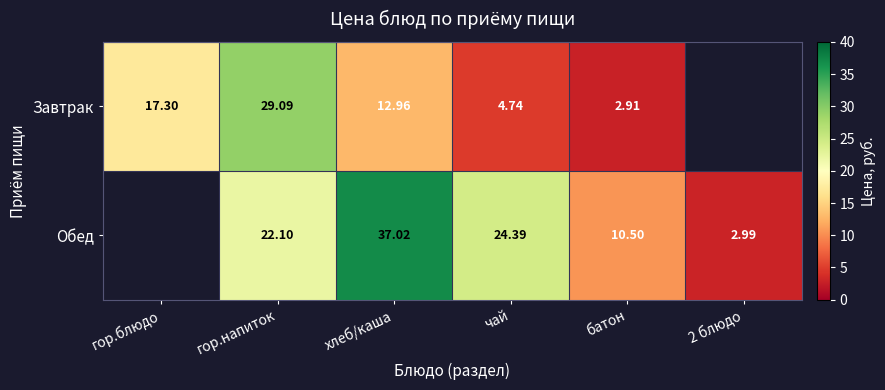

Which series changed the most between гор.напиток and батон?

Завтрак